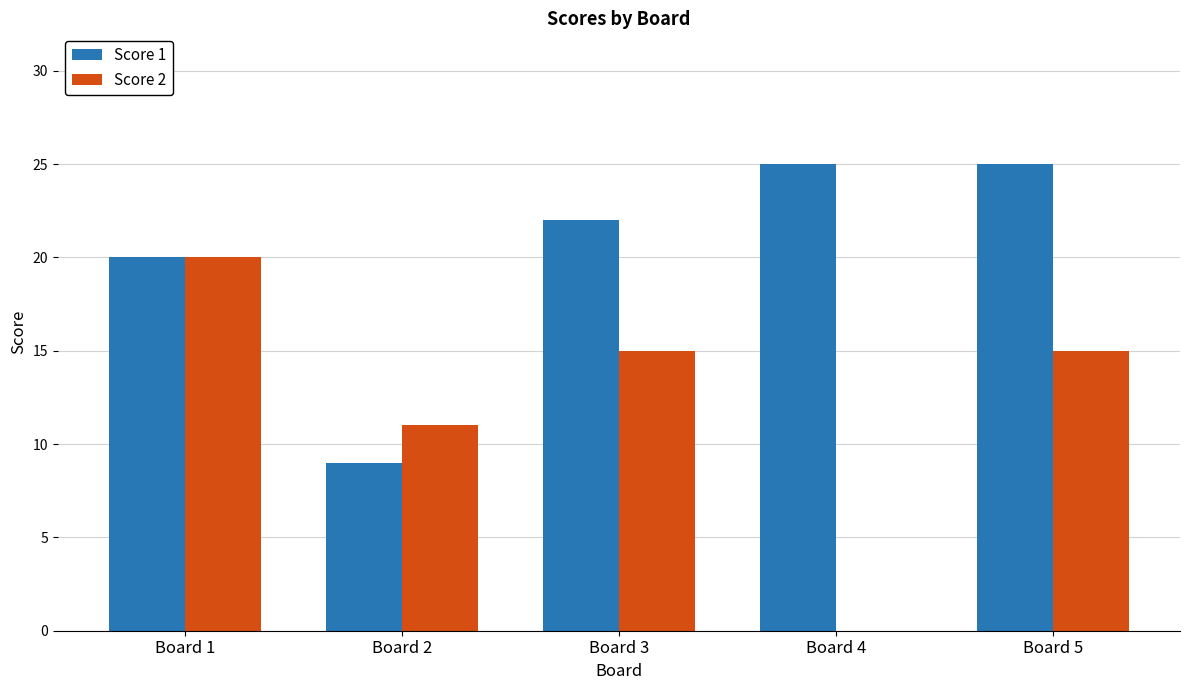

How many Score 2 values are between 11 and 15?

3